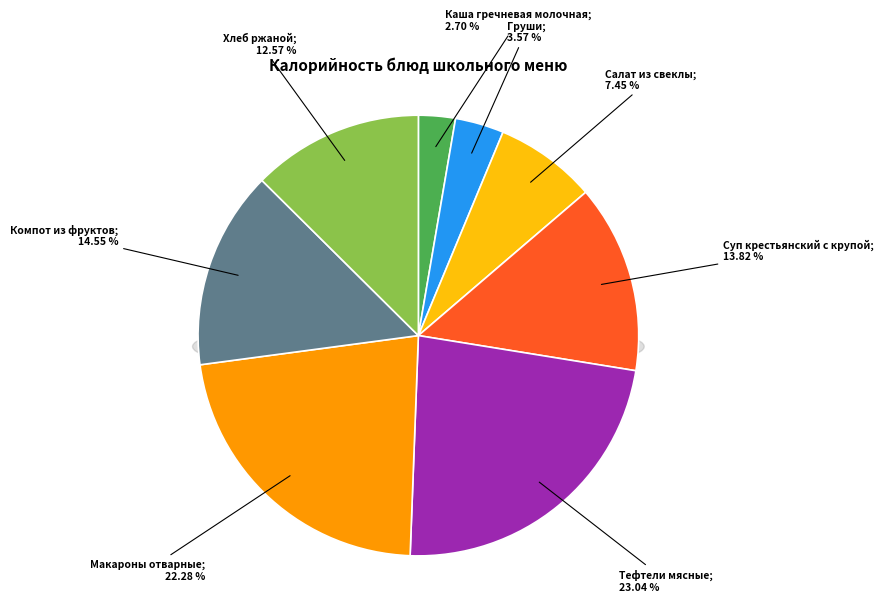

What percentage is NOT represented by Компот из фруктов?

85.4%